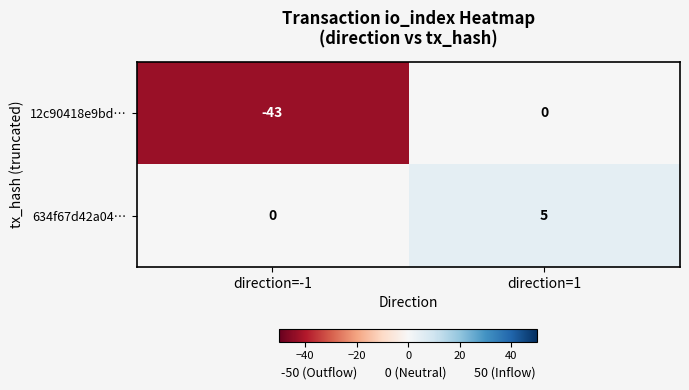

Is it true that 634f67d42a04… equals -3 at direction=-1?

False